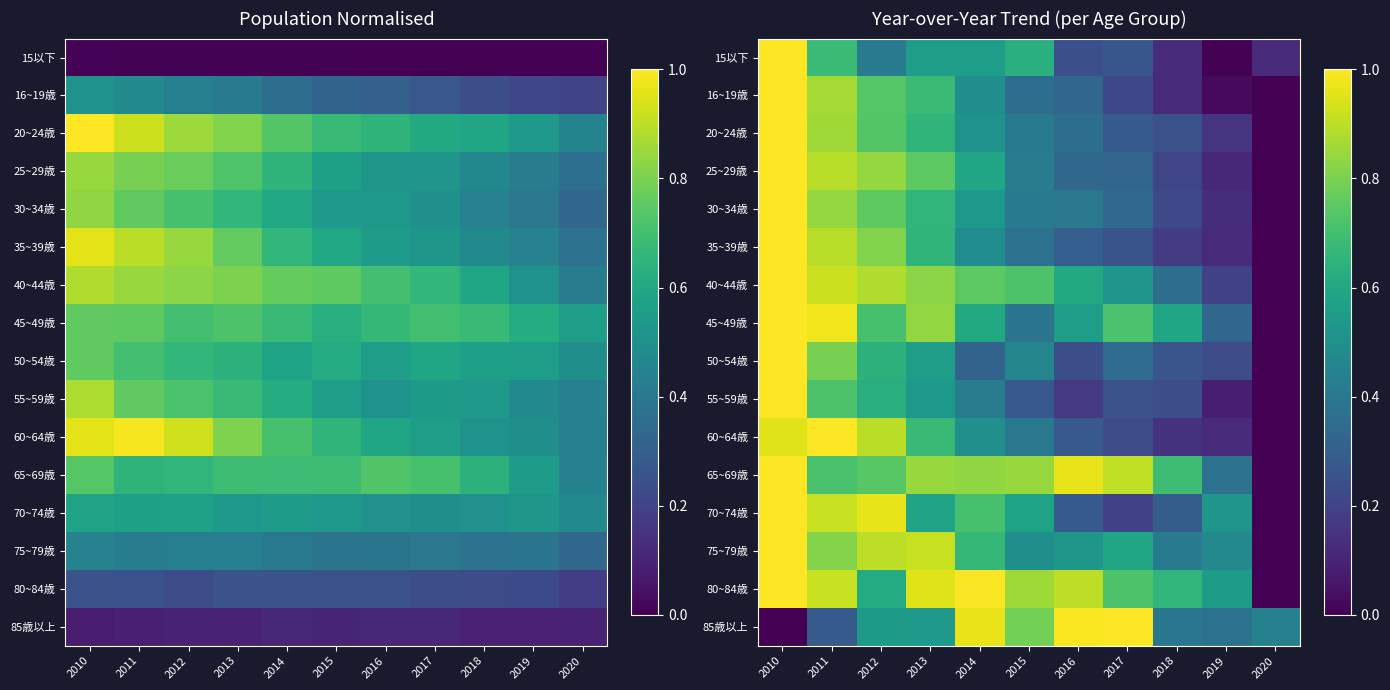

How many values in the 75~79歳 series exceed 0?

10